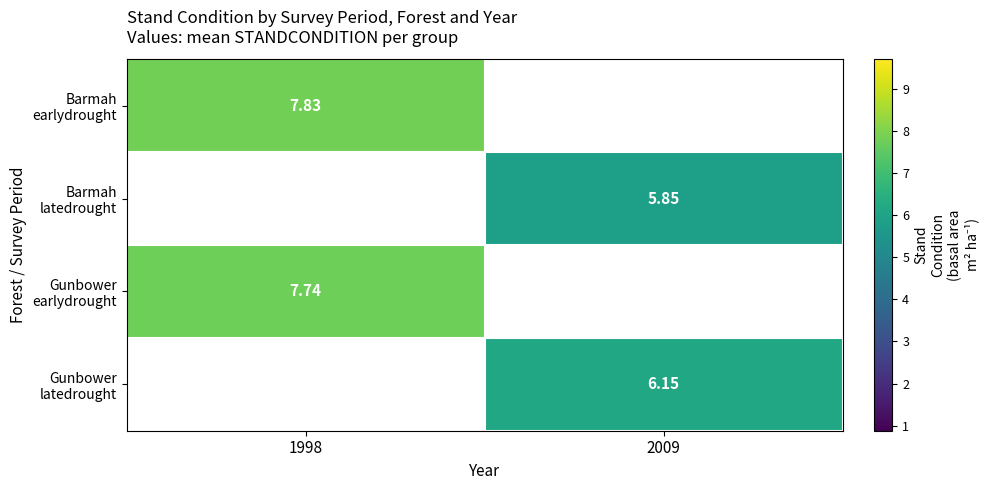

What is the lowest value of the Gunbower earlydrought series?

7.7